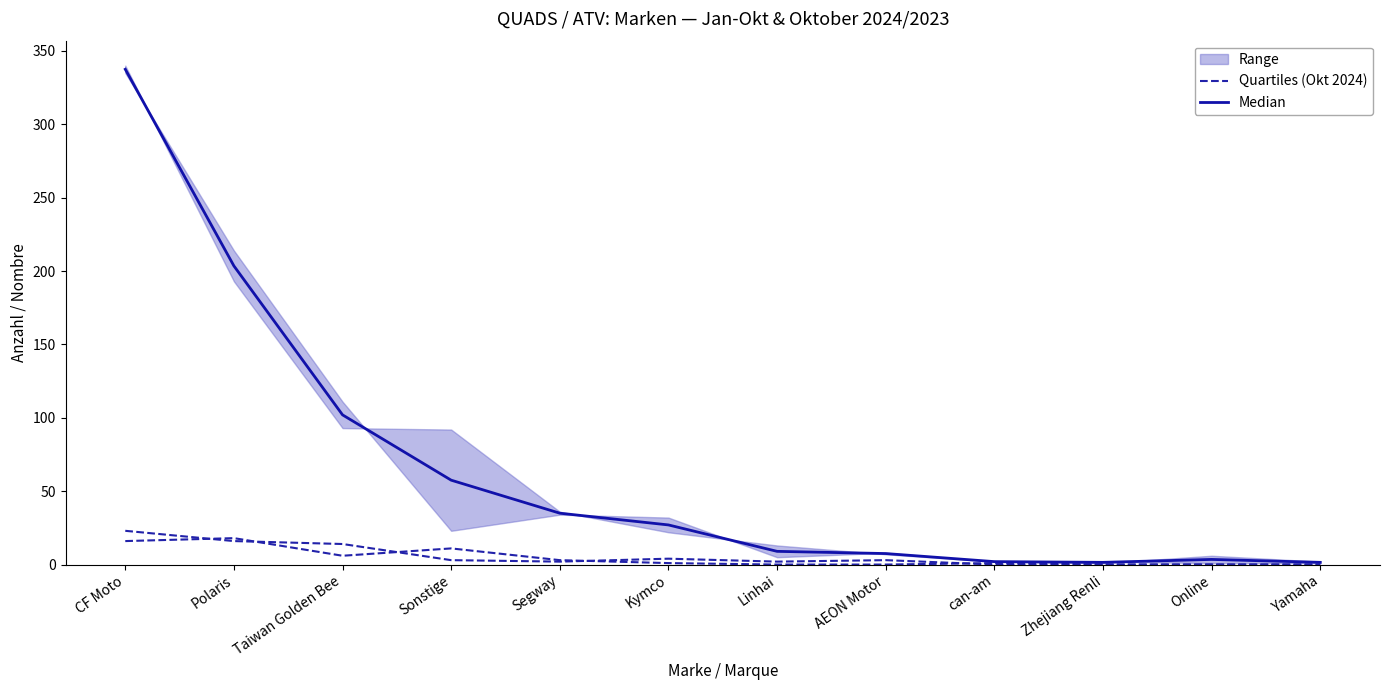

Which series has the largest range (max minus min)?

Median